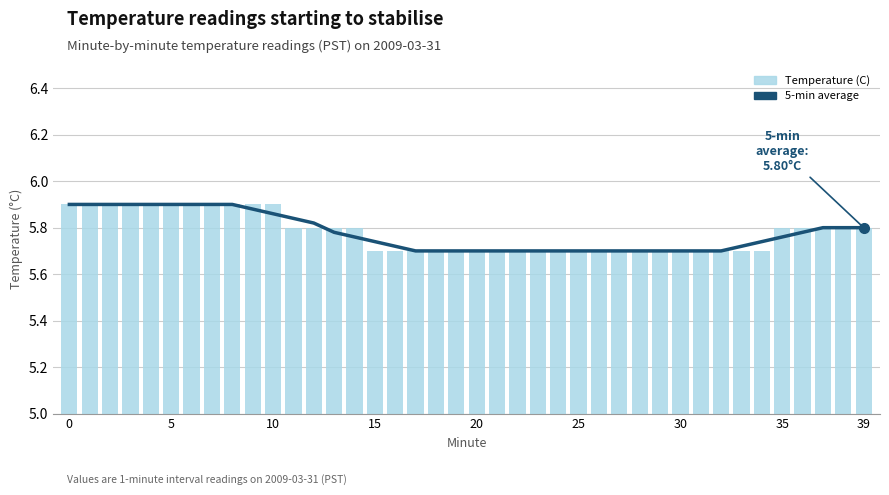

At which label is 5-min average closest to 5?

17